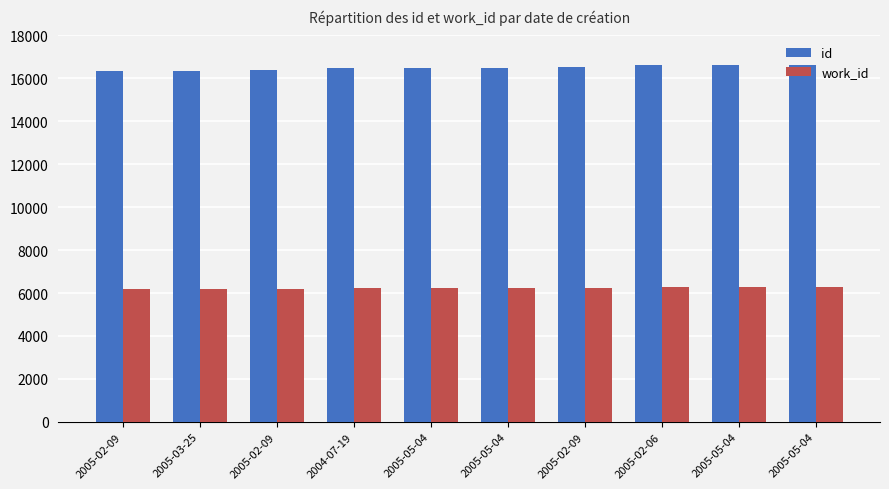

What is the sum of the work_id values at 2005-02-09 and 2005-02-06?

12477